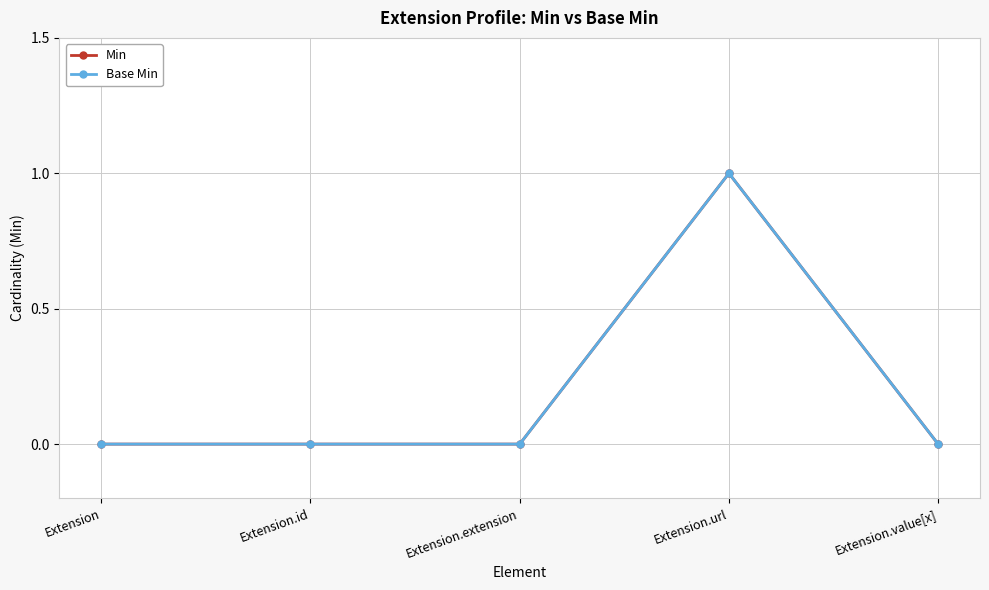

Reading right to left, transcribe all the data shown in this chart.

Min: 0	1	0	0	0
Base Min: 0	1	0	0	0